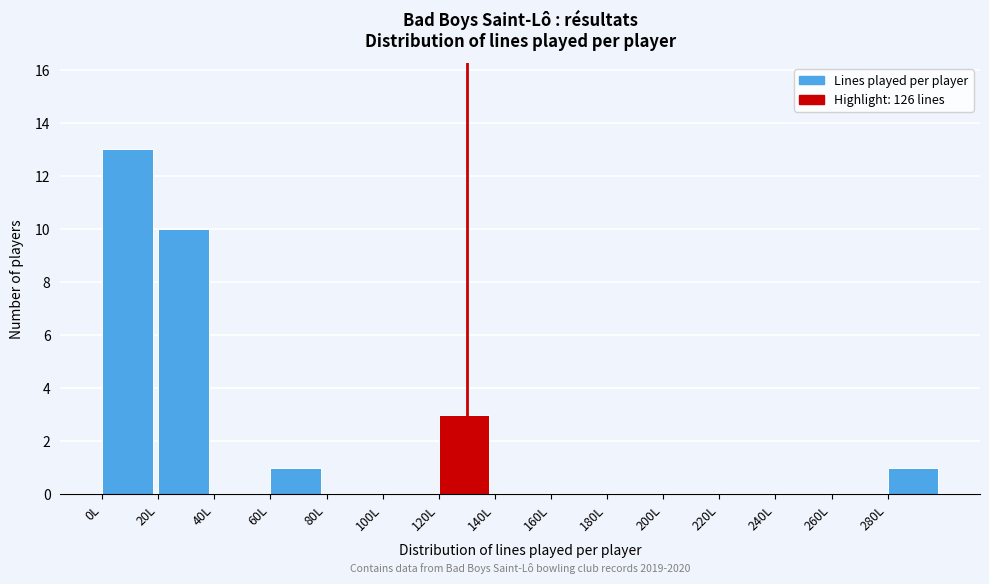

Which range on the x-axis has the tallest bar?

0 to 20